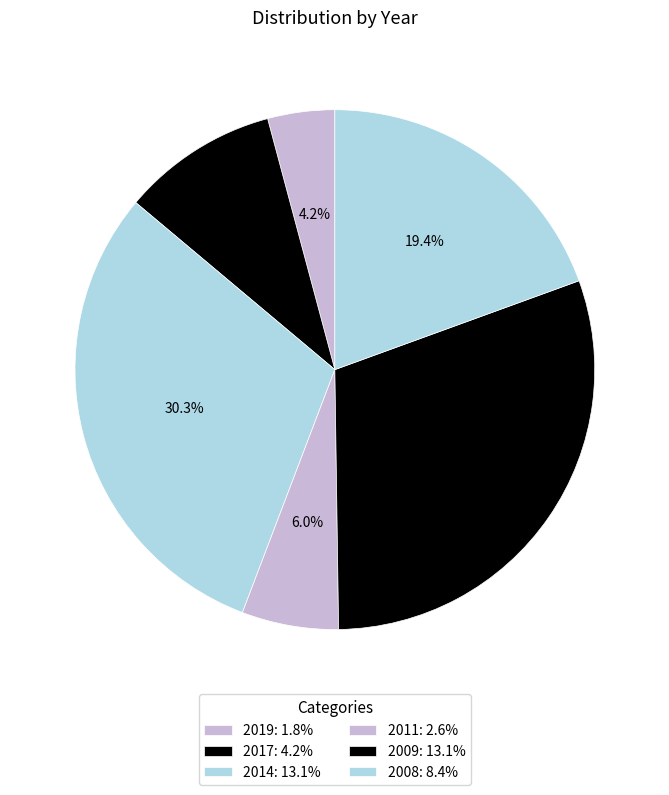

Combined, what portion of the pie is 2009 and 2014?

60.6%